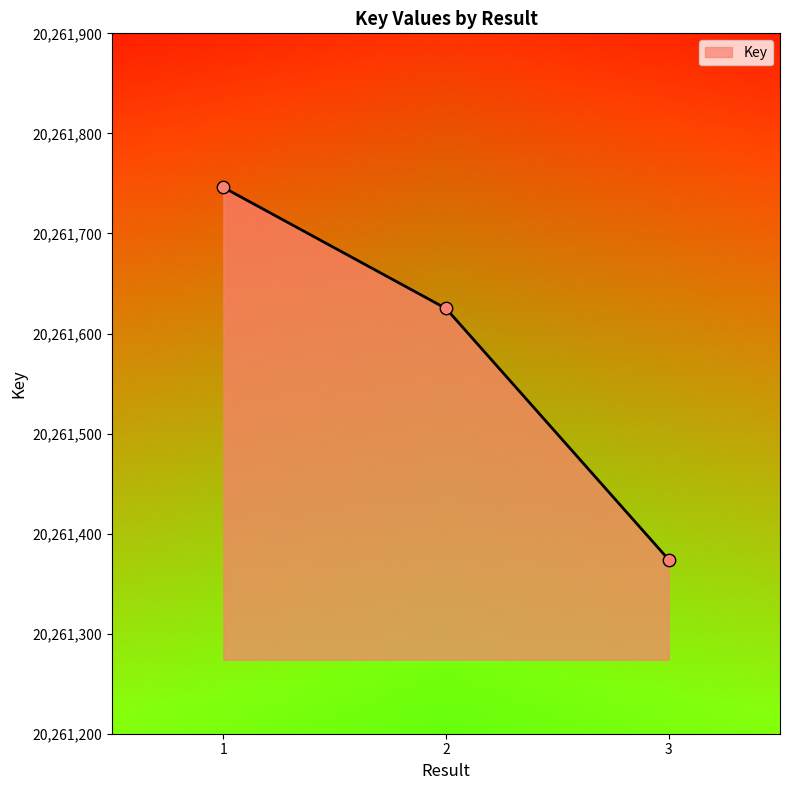

What is the change in value from 1 to 3?

-372